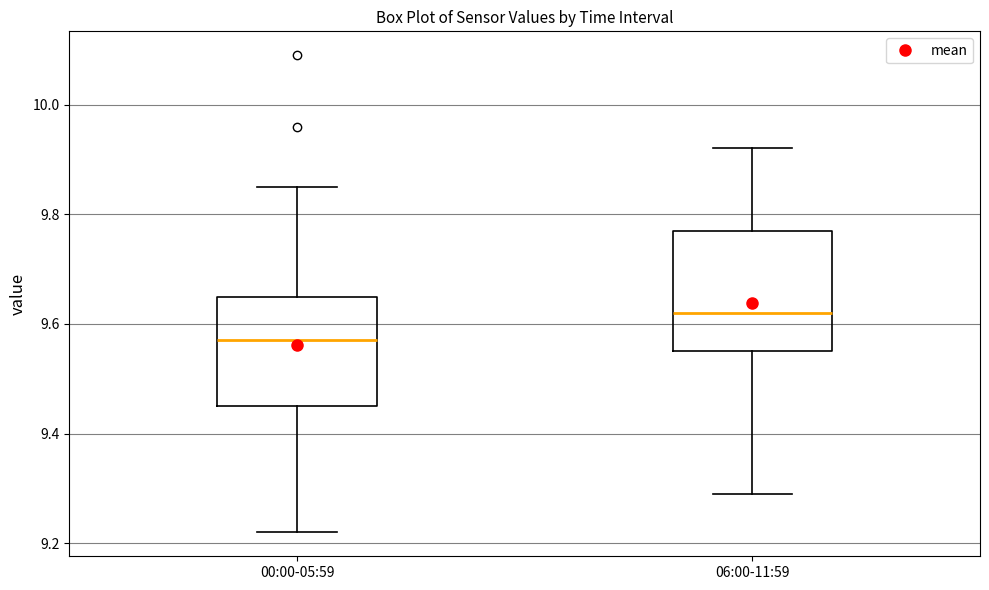

Where does the upper whisker of the box for 00:00-05:59 end on the y-axis? The values are not printed on the chart, so give them approximately, as read against the axis.

9.86